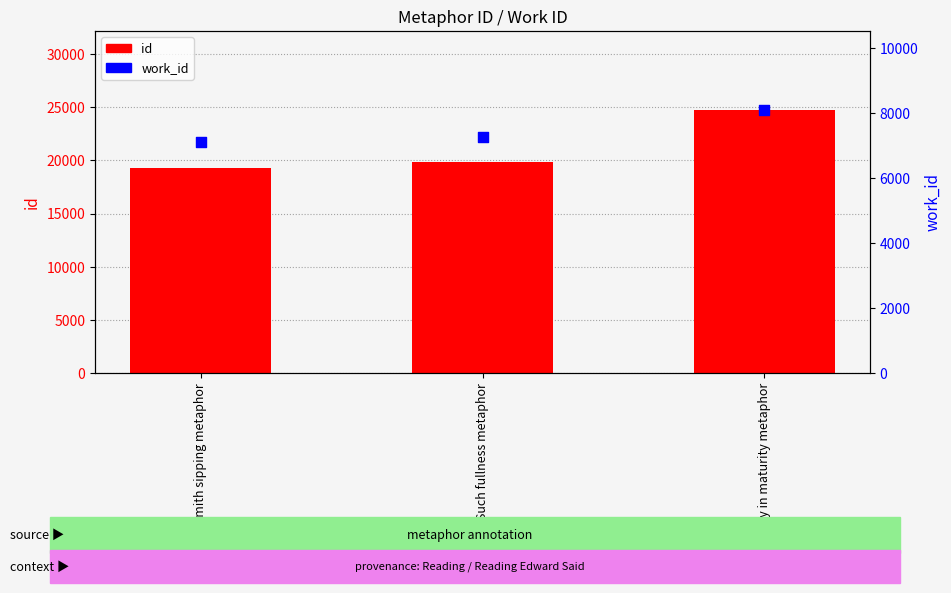

Which series has the largest total across all categories?

id